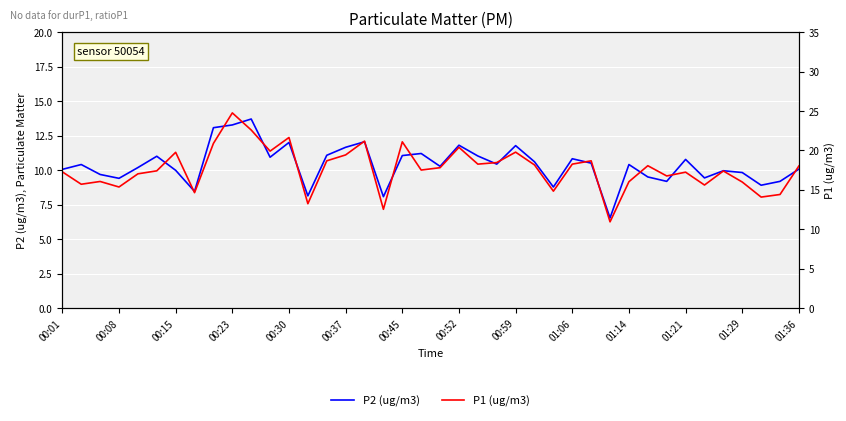

What is the difference between the second highest and second lowest values in the P1 (ug/m3) series?

10.1